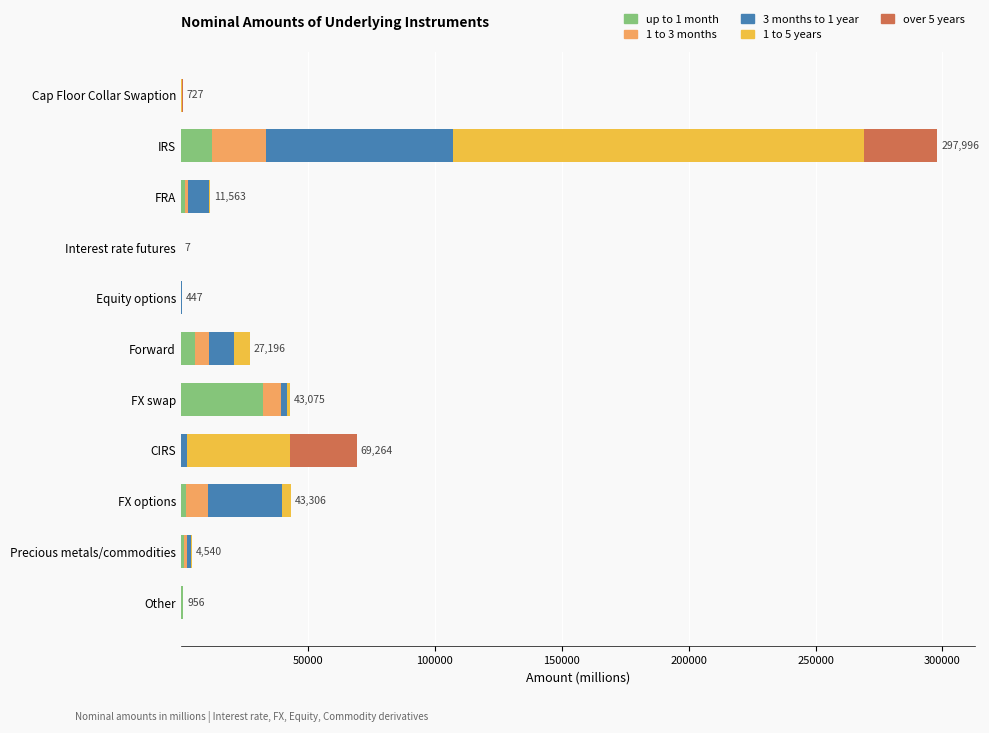

At which category is the sum across all series the highest?

IRS